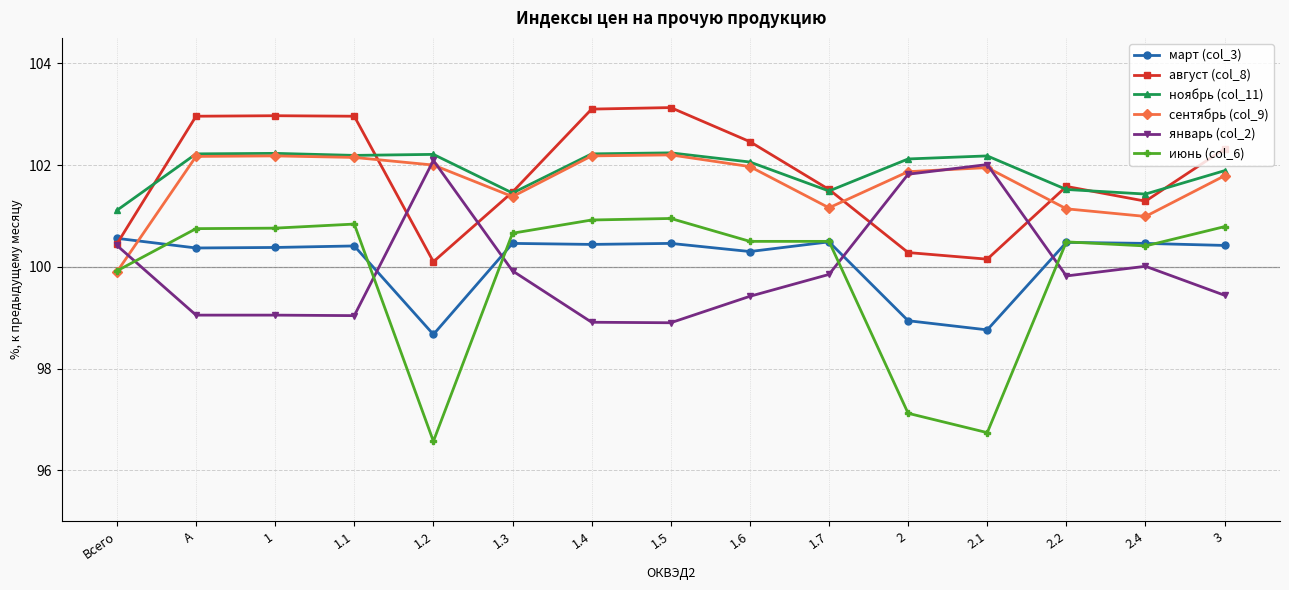

Read the ноябрь (col_11) value at 1.

102.2